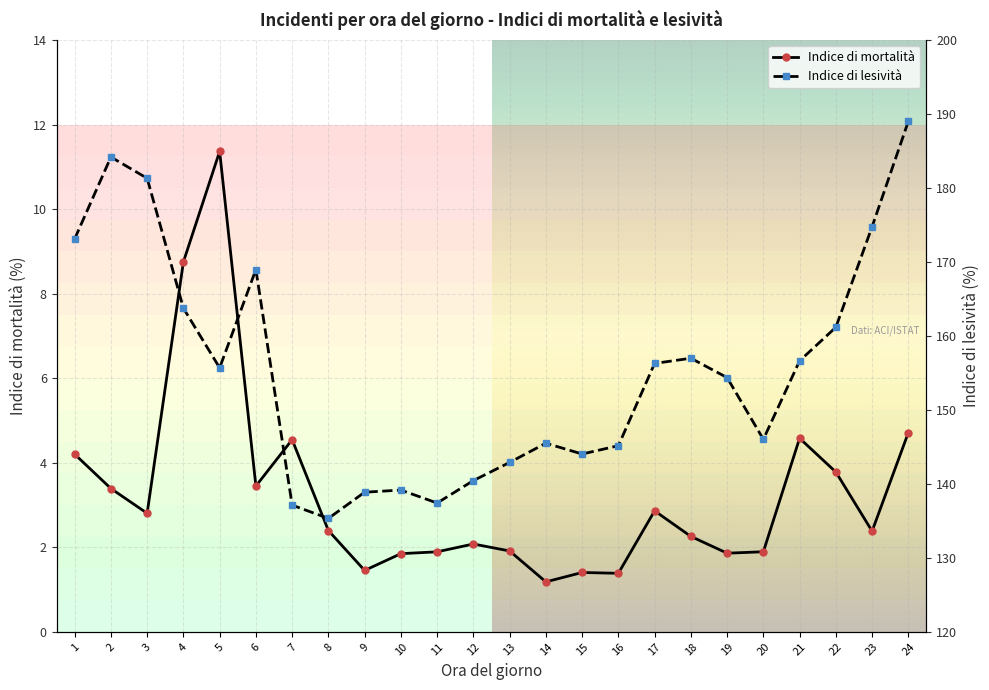

What is the sum of all Lesività Index values?

3728.1